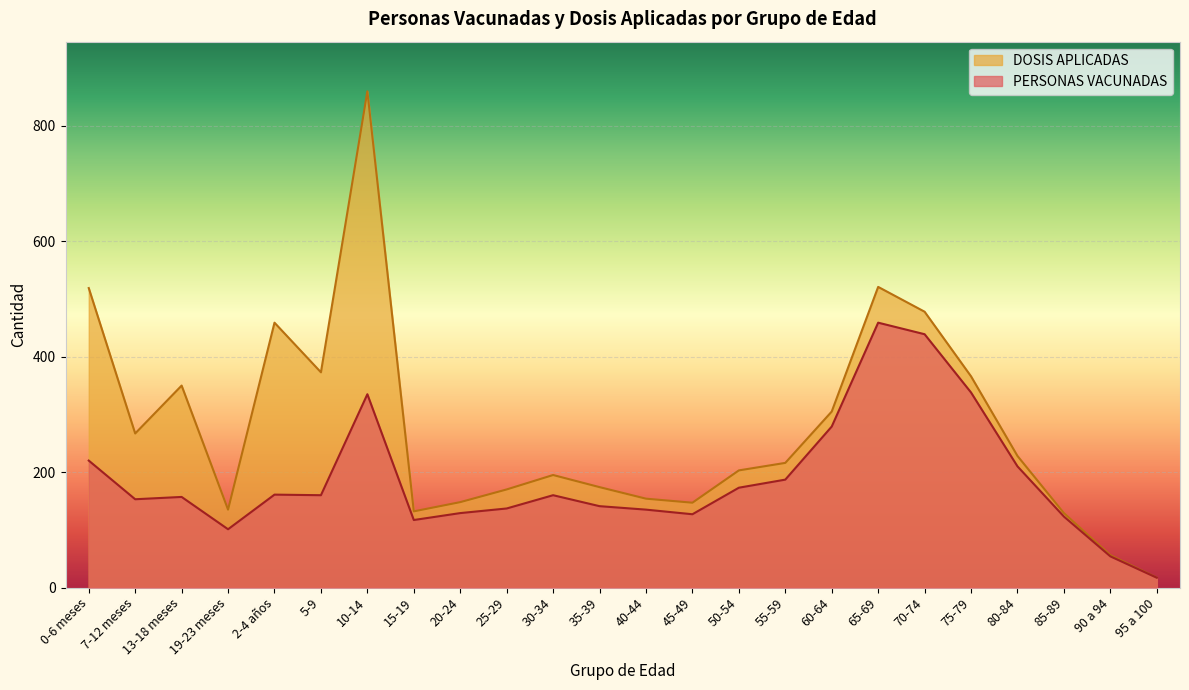

Which series changed the most between 15-19 and 70-74?

DOSIS APLICADAS